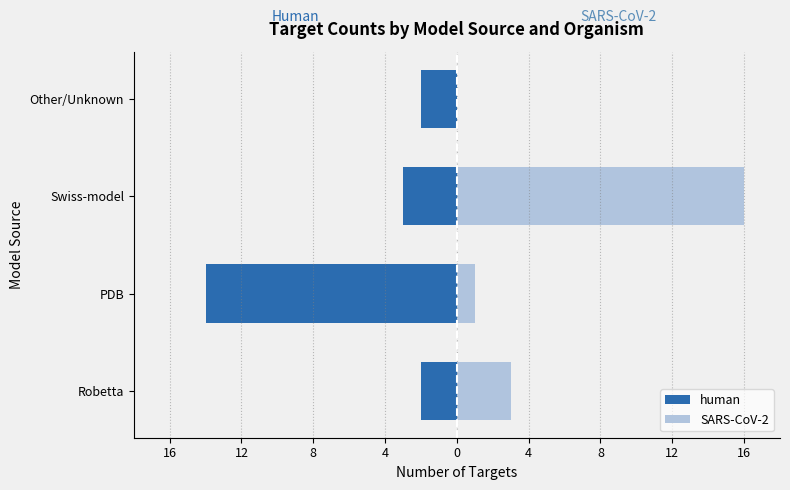

Is the value of SARS-CoV-2 at Swiss-model greater than the value of human at Swiss-model?

Yes